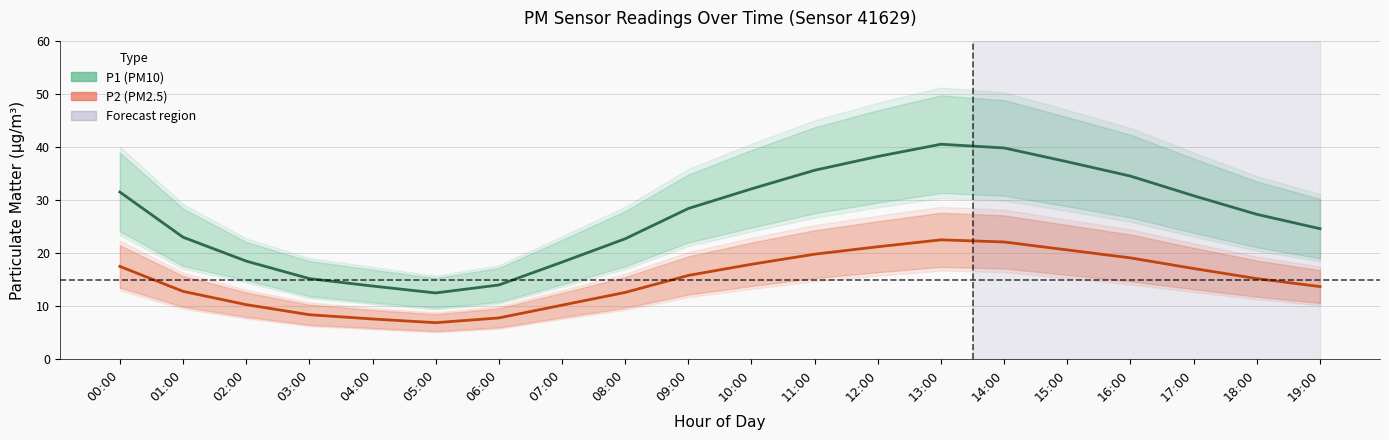

What is the smallest value displayed?

6.9